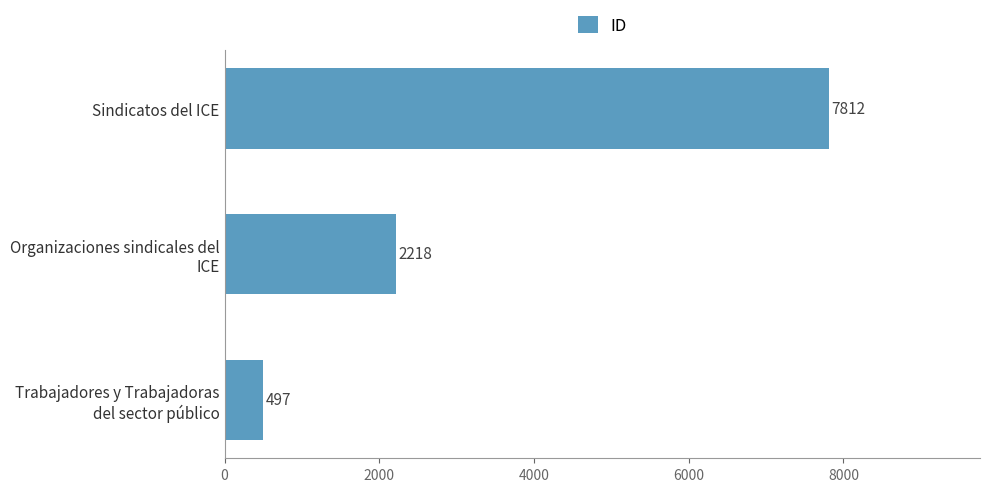

What is the average value?

3509